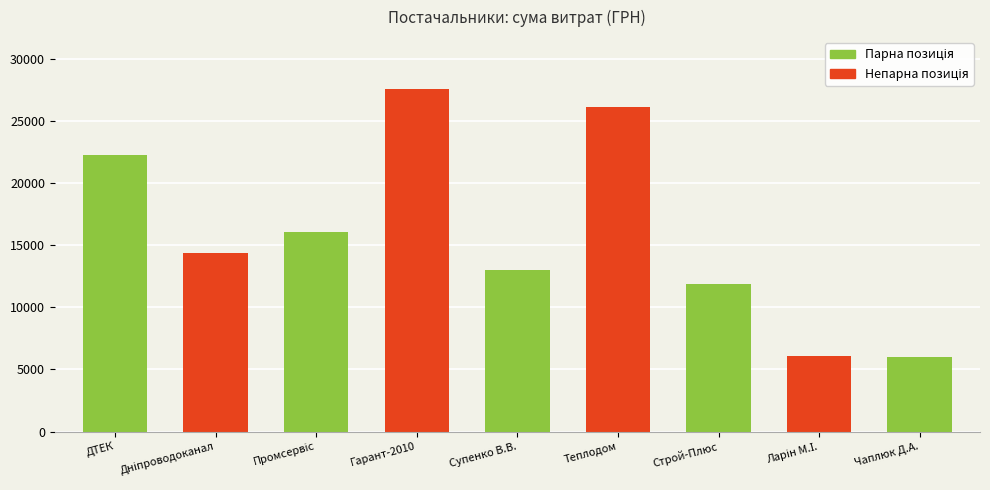

What is the average value?

15926.3